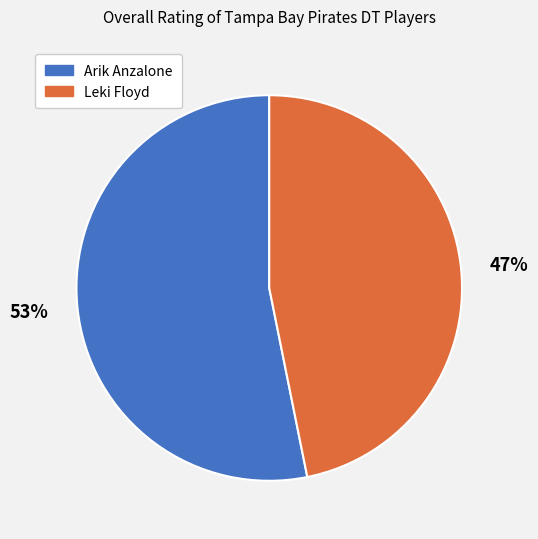

How many segments does this pie chart have?

2